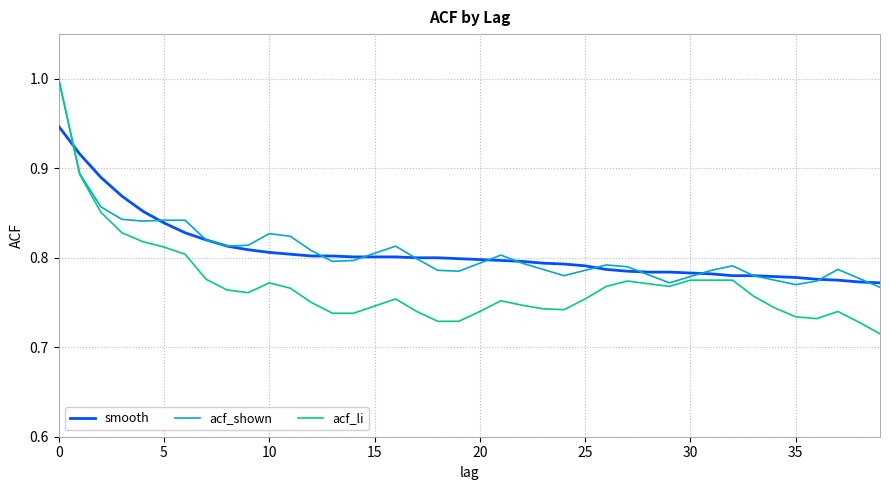

What is the maximum value for acf_shown?

1.0